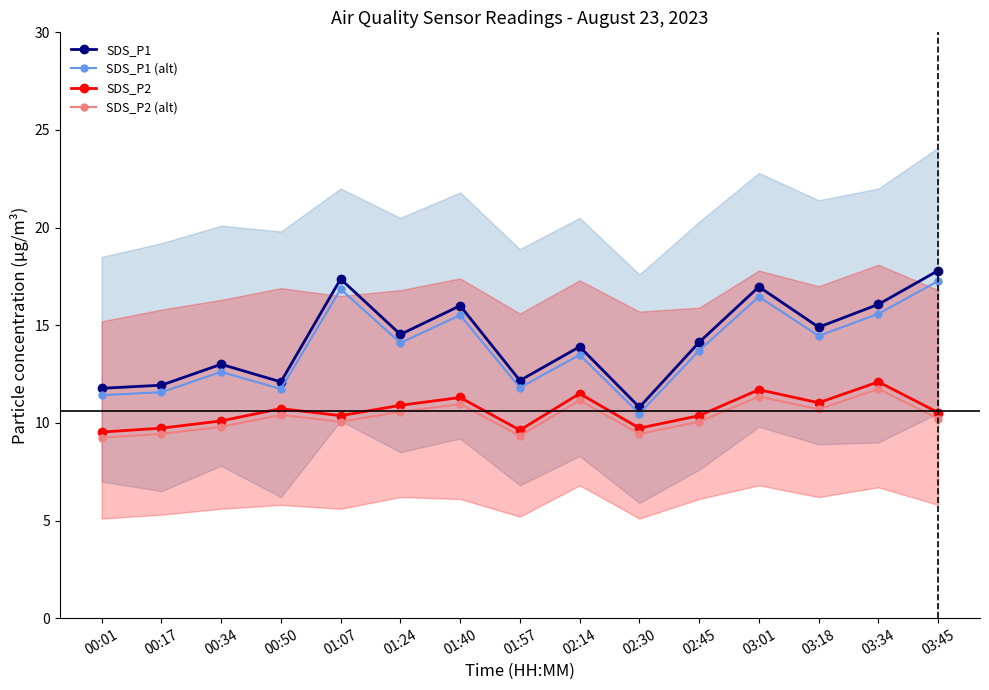

Which has a higher value, 02:45 or 03:18?

03:18